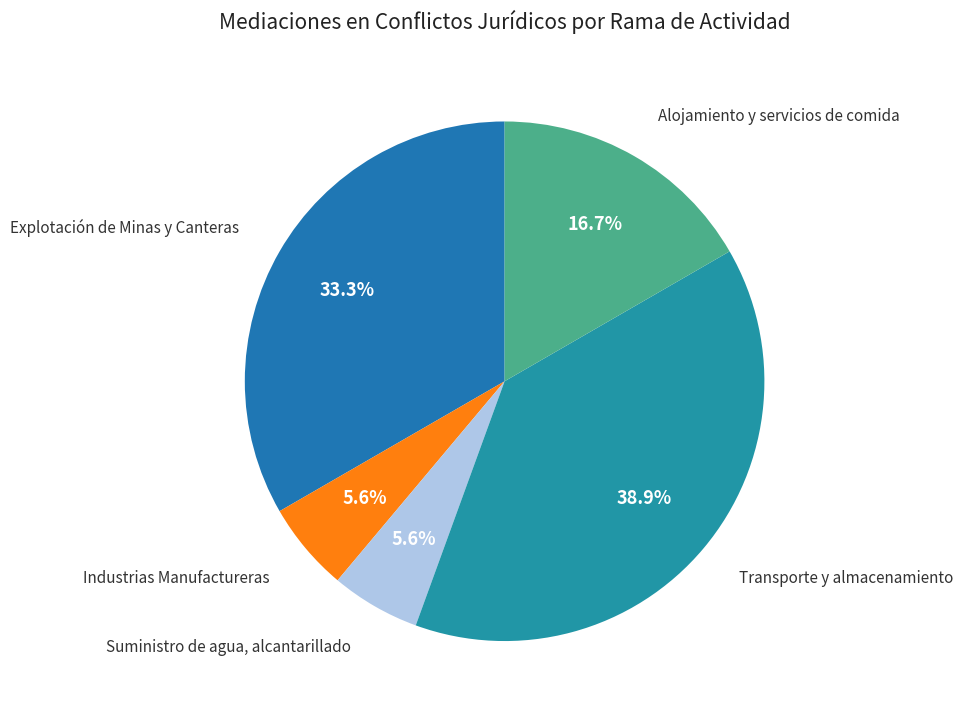

Which slice is the largest?

Transporte y almacenamiento